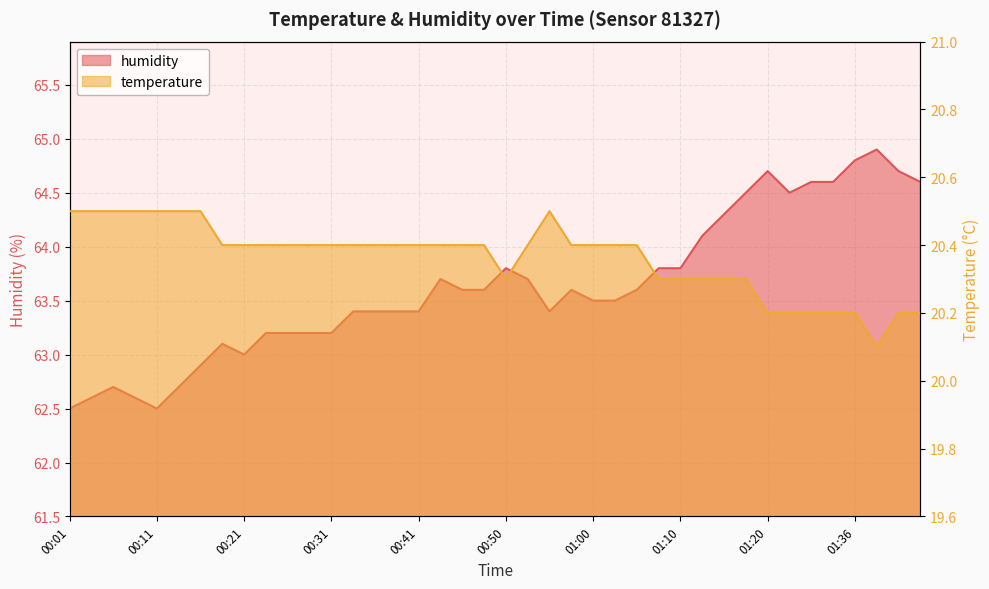

What are all the series names shown in the legend?

temperature, humidity